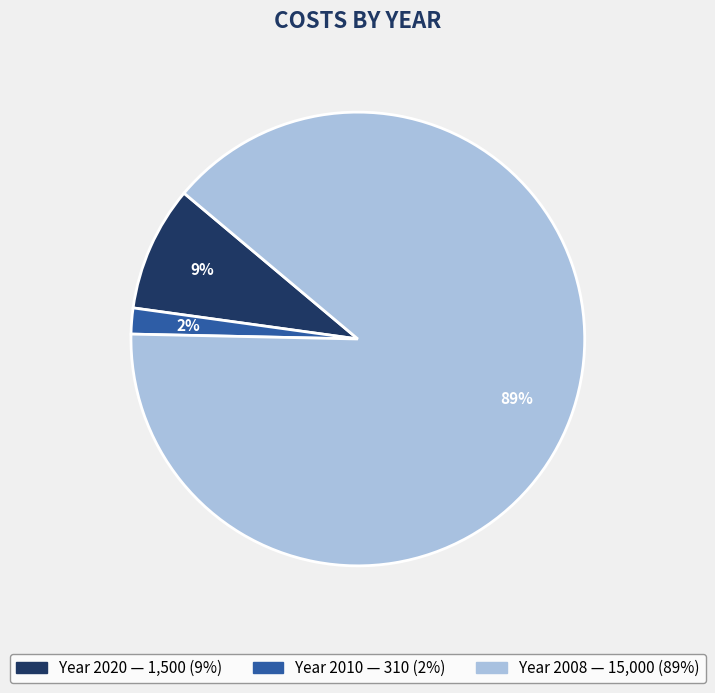

To the nearest percent, what is the average slice percentage?

33%